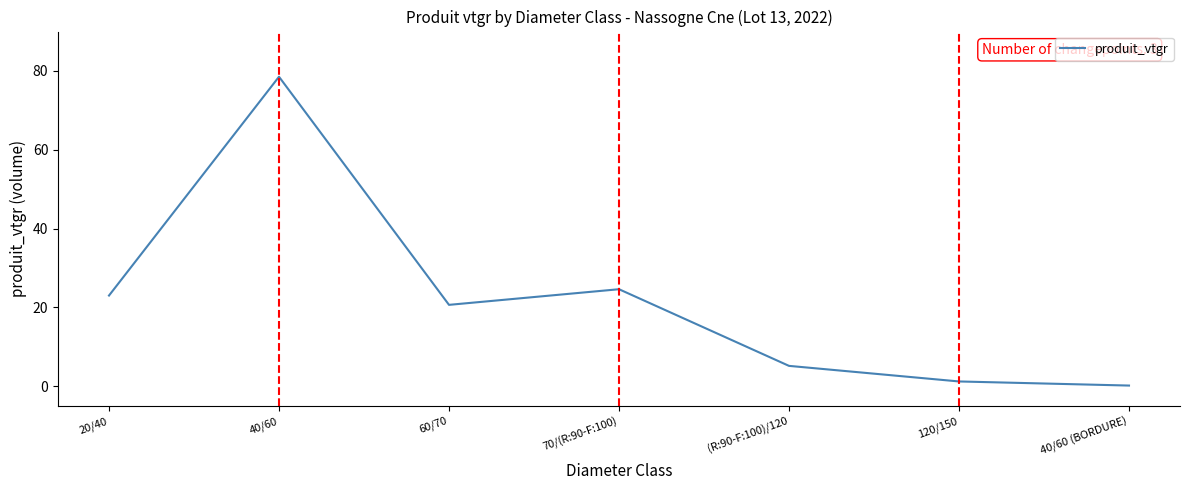

True or false: the data shows 8.2 at (R:90-F:100)/120.

False